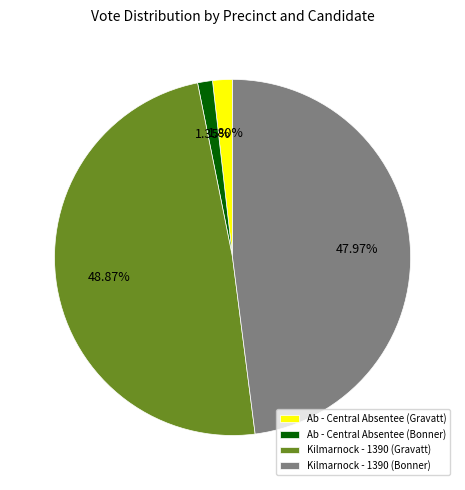

Is Ab - Central Absentee (Bonner) the majority of the pie?

No